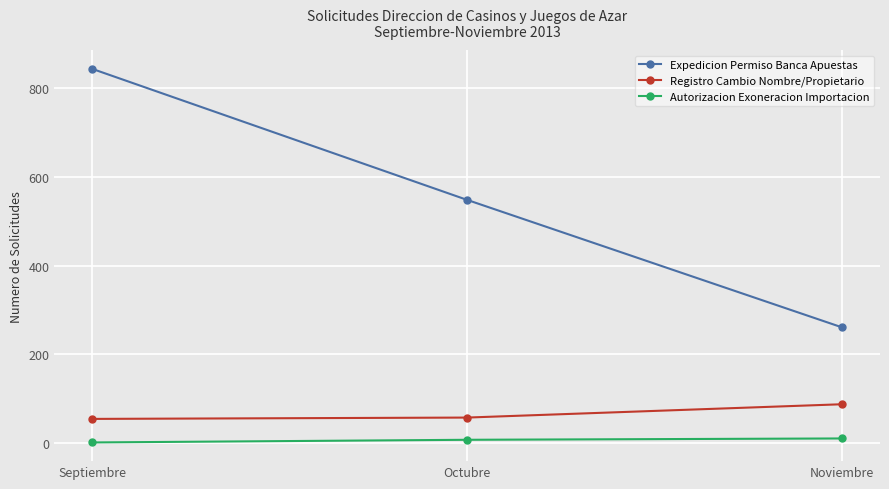

How many values in the Expedicion Permiso Banca Apuestas series are below 548?

1